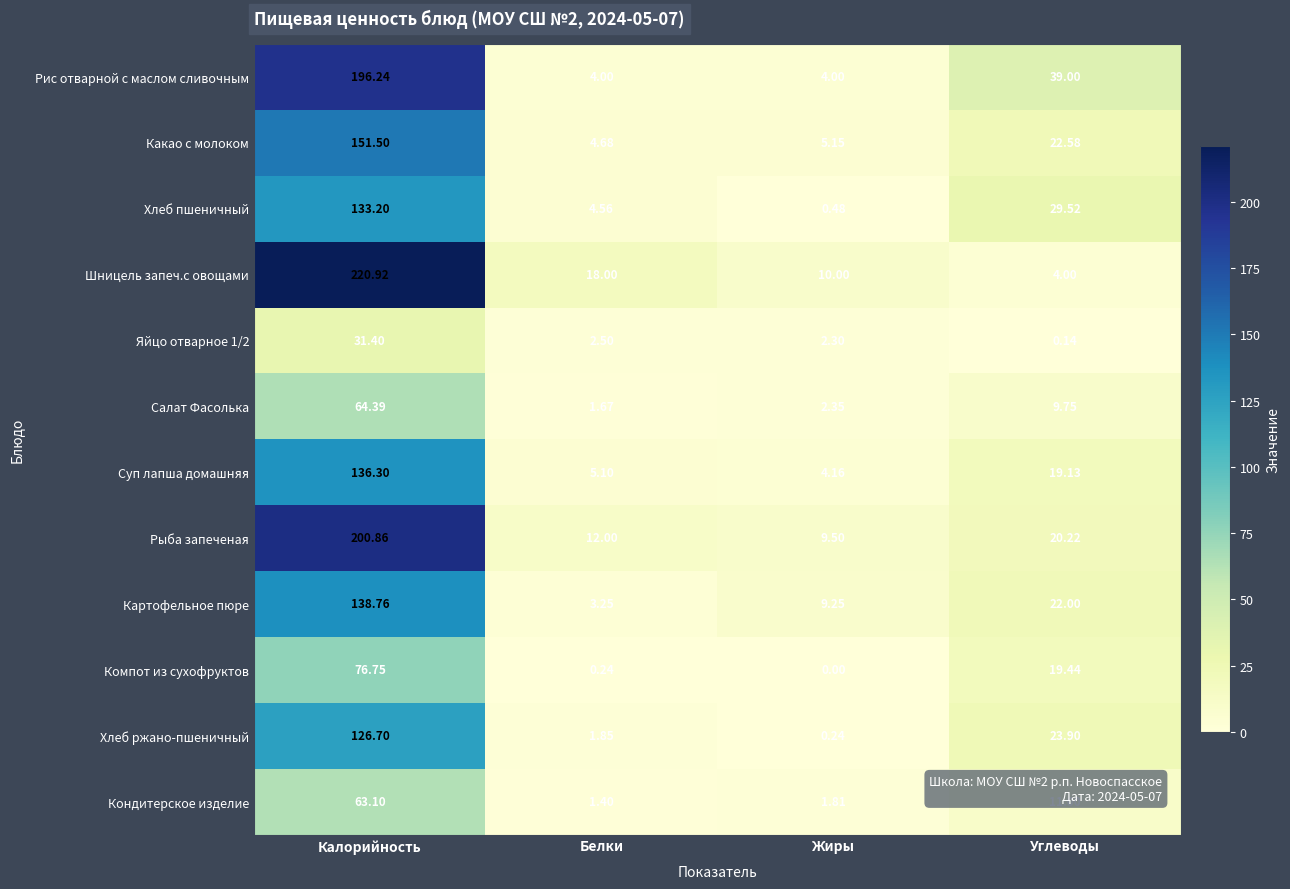

At which label does Шницель запеч.с овощами first exceed 18?

Калорийность